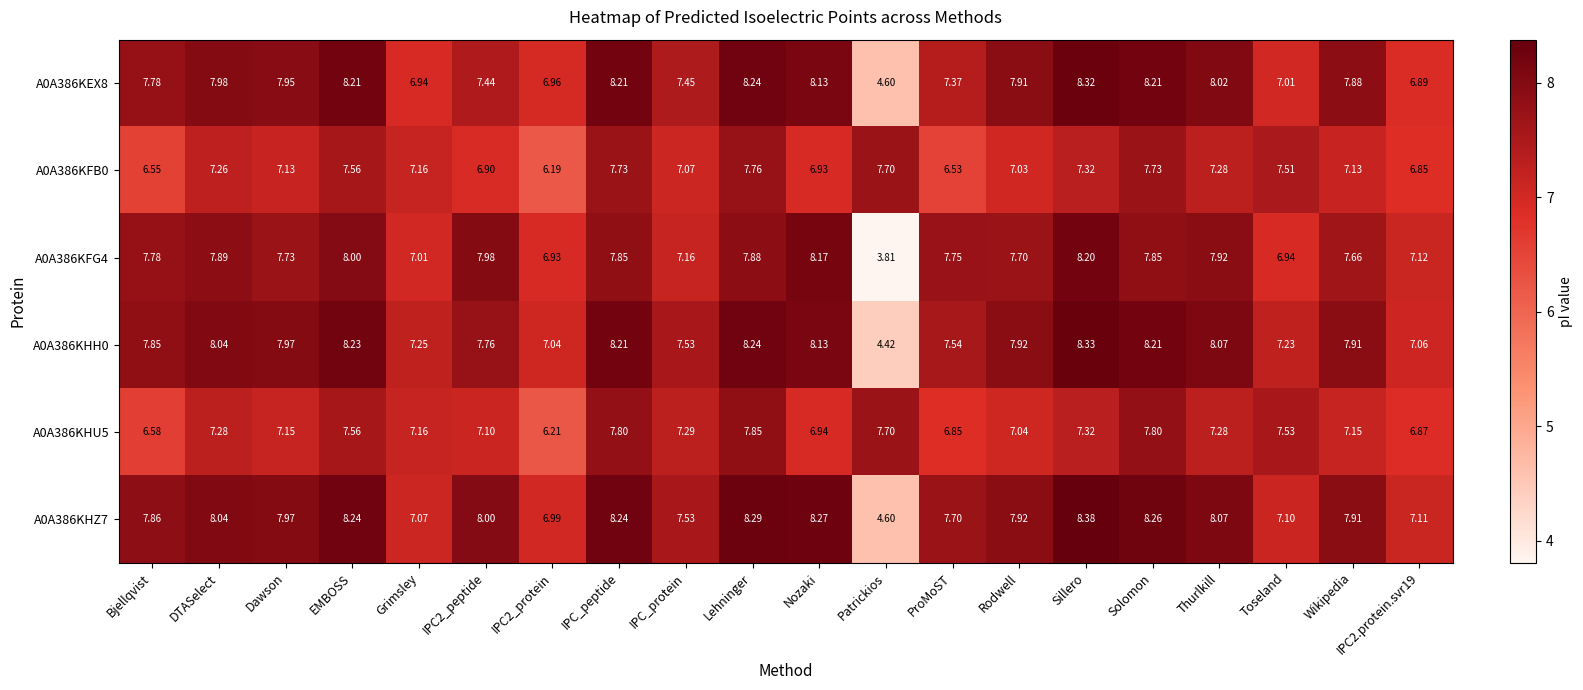

At how many categories does at least one series exceed 6?

20